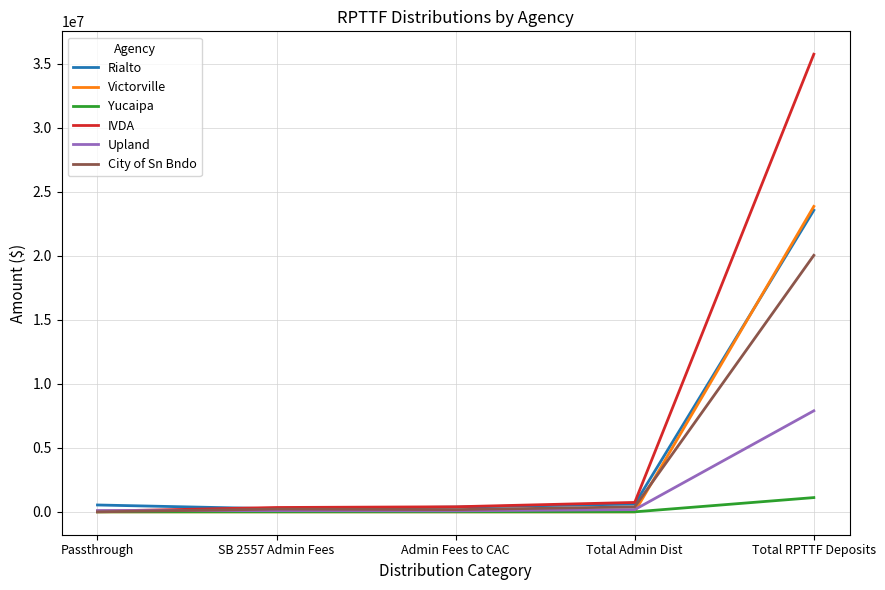

Which label corresponds to the largest value in the chart?

Total RPTTF Deposits